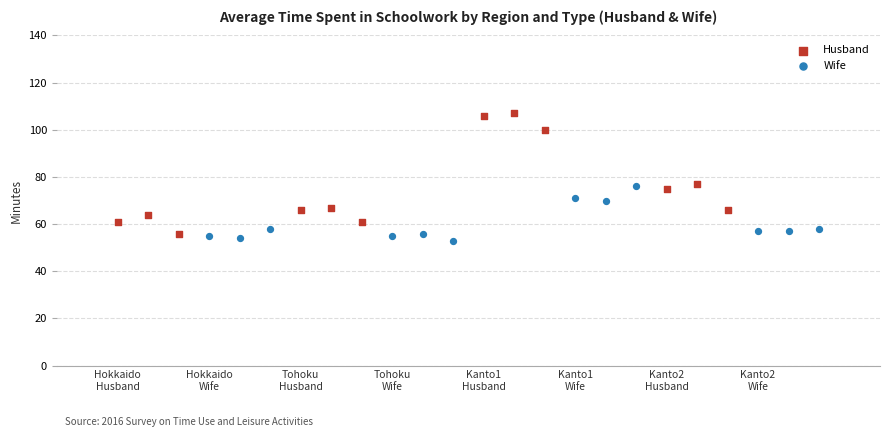

Which series reaches the minimum Y coordinate?

Wife